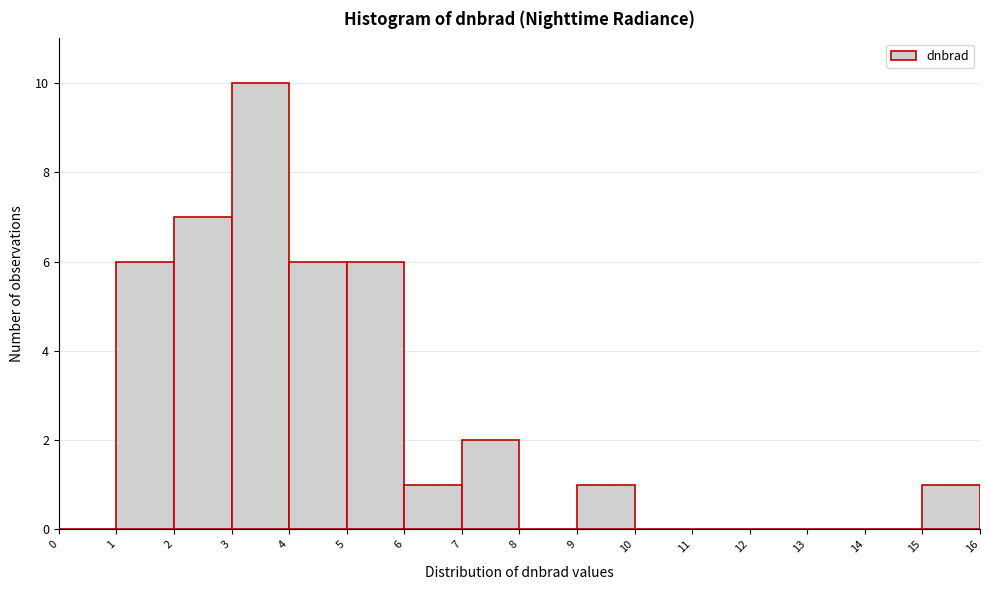

Reading left to right, list every bar in this chart as the range it spans on the x-axis followed by its height. The values are not printed on the chart, so give them approximately, as read against the axis.

0 to 1: 0
1 to 2: 6
2 to 3: 7
3 to 4: 10
4 to 5: 6
5 to 6: 6
6 to 7: 1
7 to 8: 2
8 to 9: 0
9 to 10: 1
10 to 11: 0
11 to 12: 0
12 to 13: 0
13 to 14: 0
14 to 15: 0
15 to 16: 1